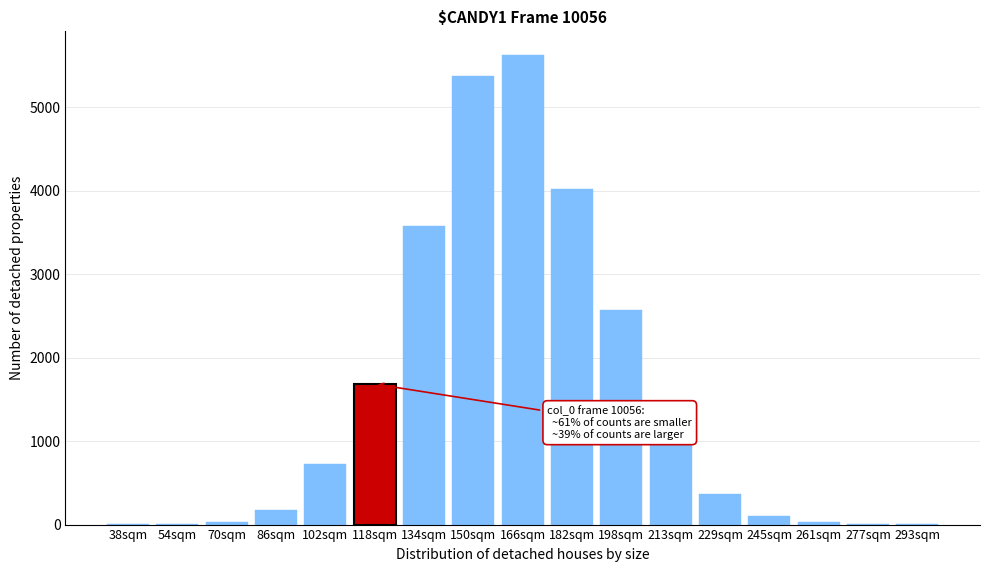

The chart shows a value of 8 at 277sqm. True or false?

True